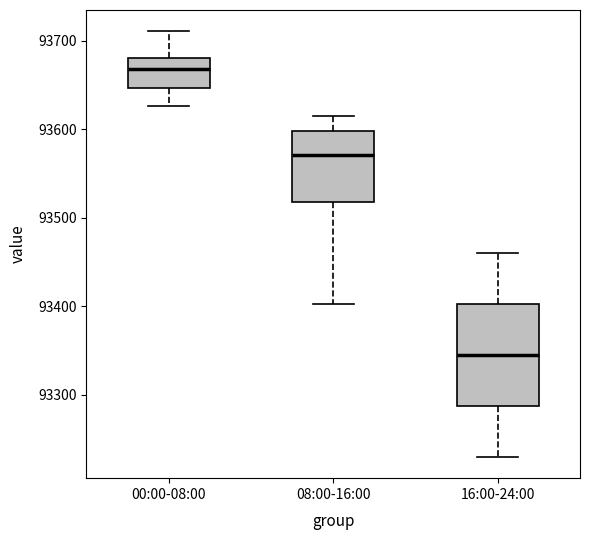

Reading left to right, read every box against the y-axis: the position of its median line, the range the box covers, and the ends of its whiskers. The values are not printed on the chart, so give them approximately, as read against the axis.

00:00-08:00: median 93670, box 93650 to 93680, whiskers 93630 to 93710
08:00-16:00: median 93570, box 93520 to 93600, whiskers 93400 to 93620
16:00-24:00: median 93350, box 93290 to 93400, whiskers 93230 to 93460